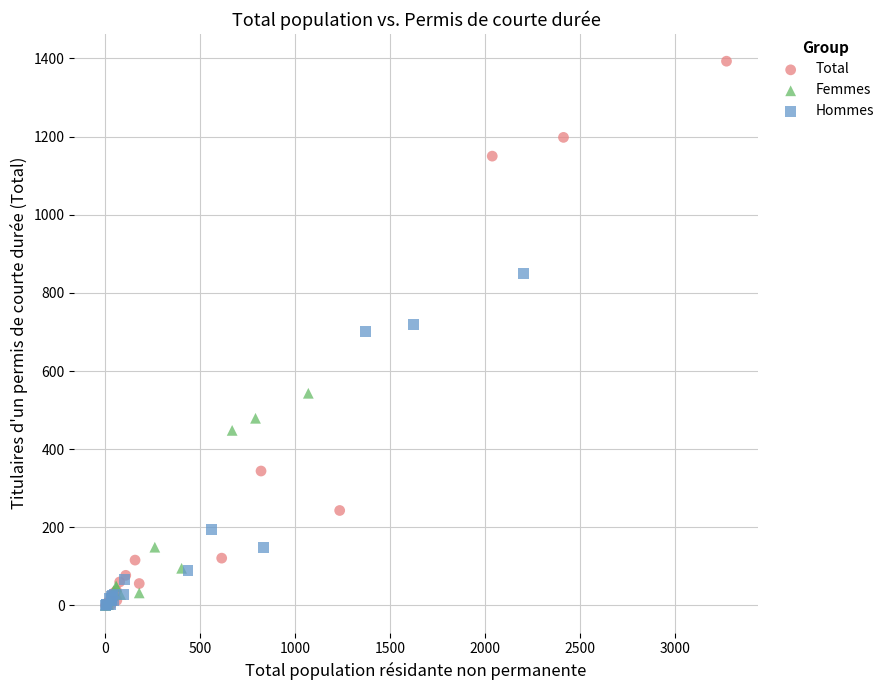

Which series has the largest Y range (max minus min)?

Total